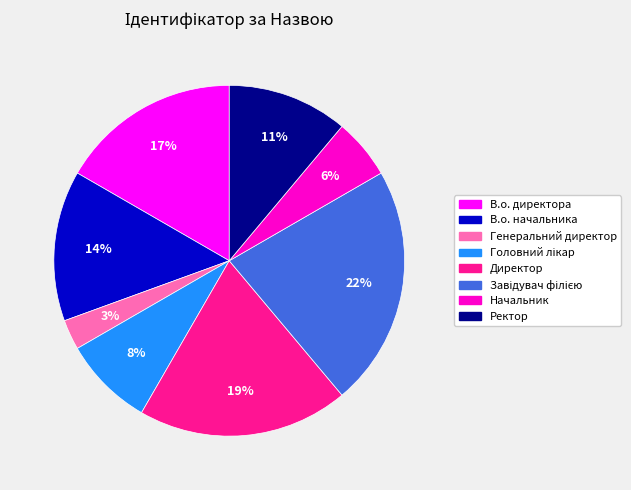

To the nearest percent, what is the average slice percentage?

12%